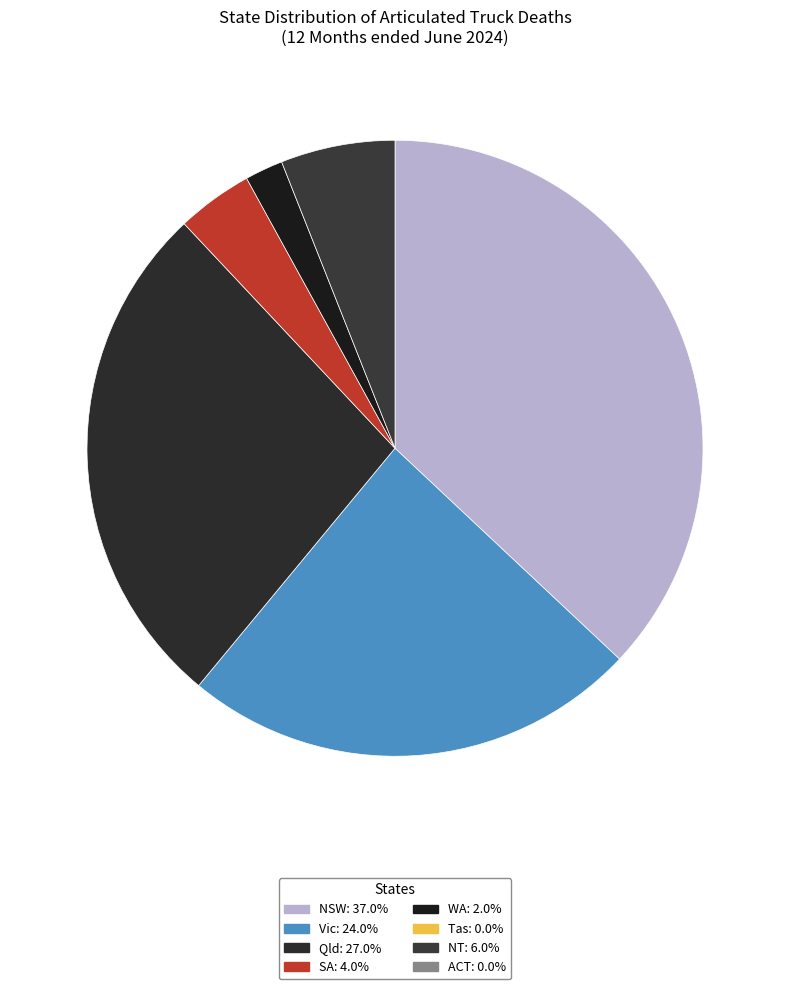

How many segments does this pie chart have?

6